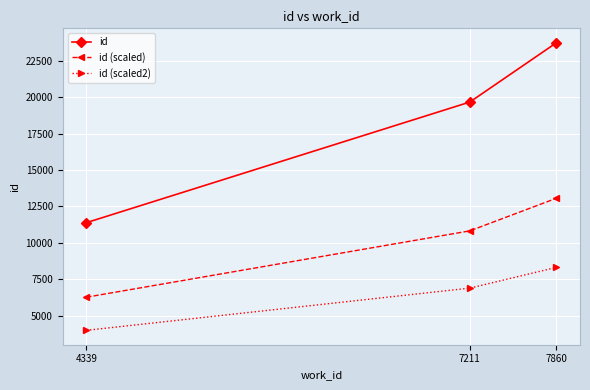

At which category does the chart reach its minimum across all series?

4339